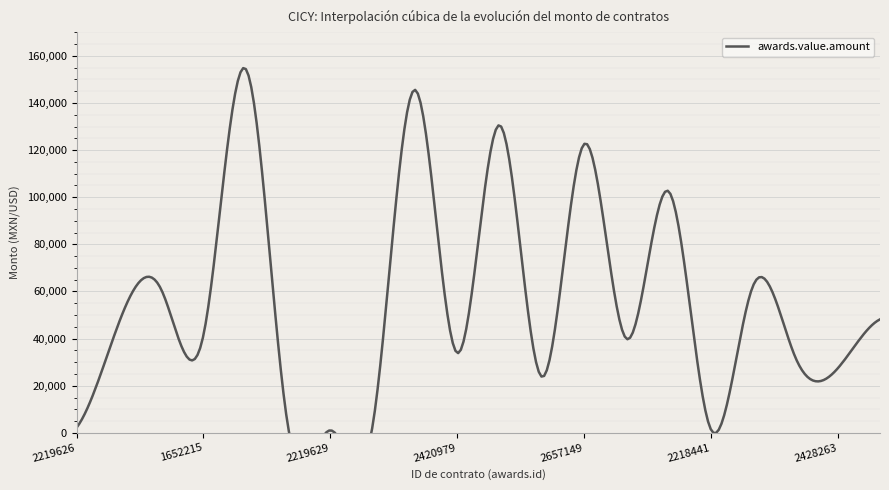

How many interior local peaks (higher than both neighbors) does the data have?

7